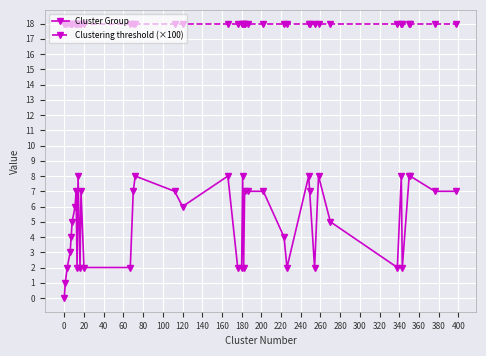

True or false: Cluster Group and Clustering threshold (×100) cross at least once.

False